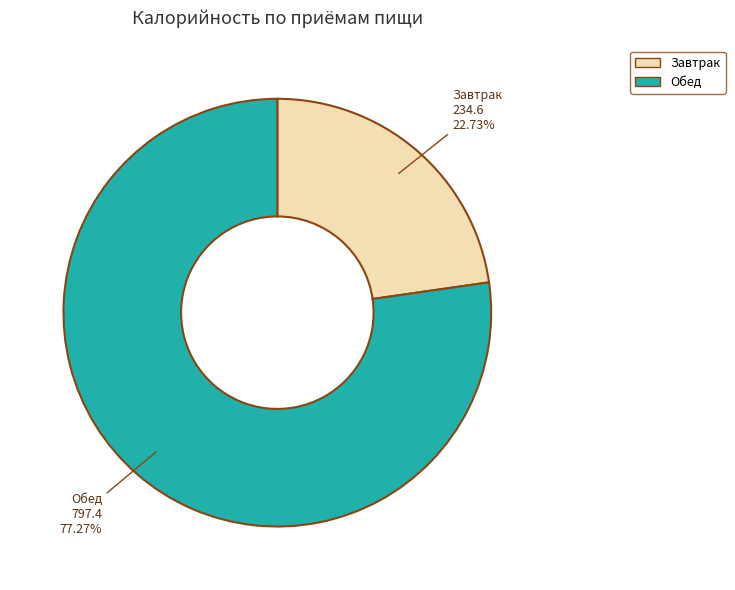

Is it true that Завтрак is 9% of the pie?

False